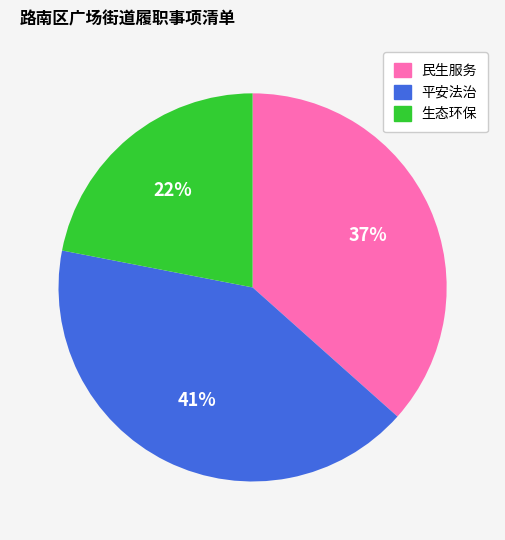

Between 民生服务 and 生态环保, which is larger?

民生服务